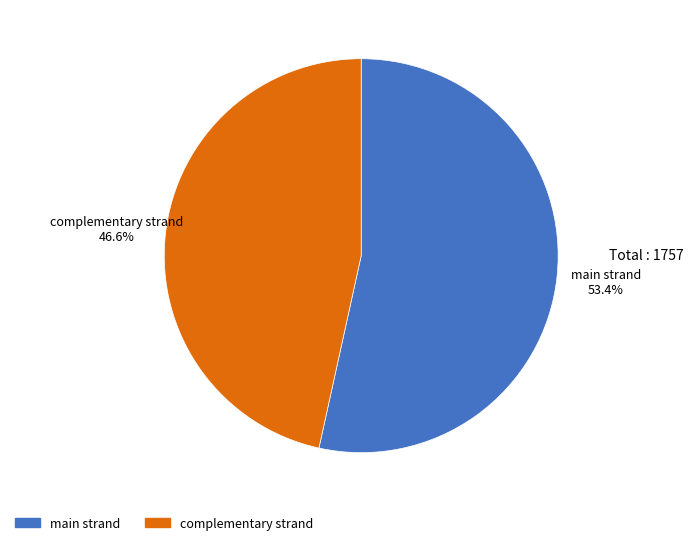

What is the largest slice in the pie chart?

main strand